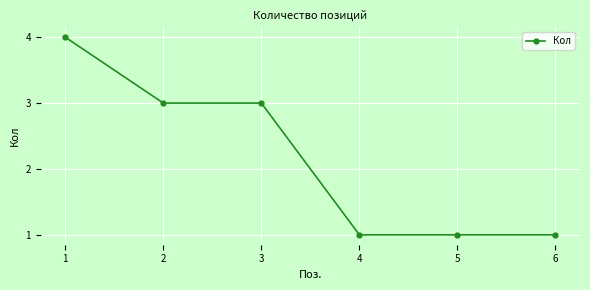

True or false: the data shows 6 at 1.

False